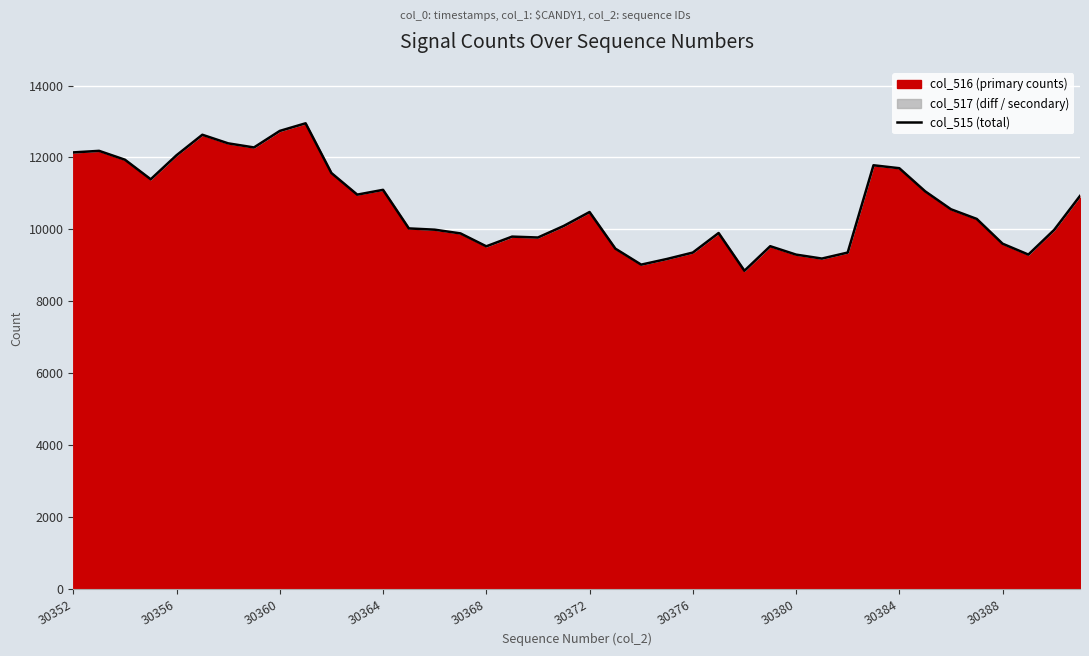

True or false: col_515 (total) has a value of 9353 at 30376.

True